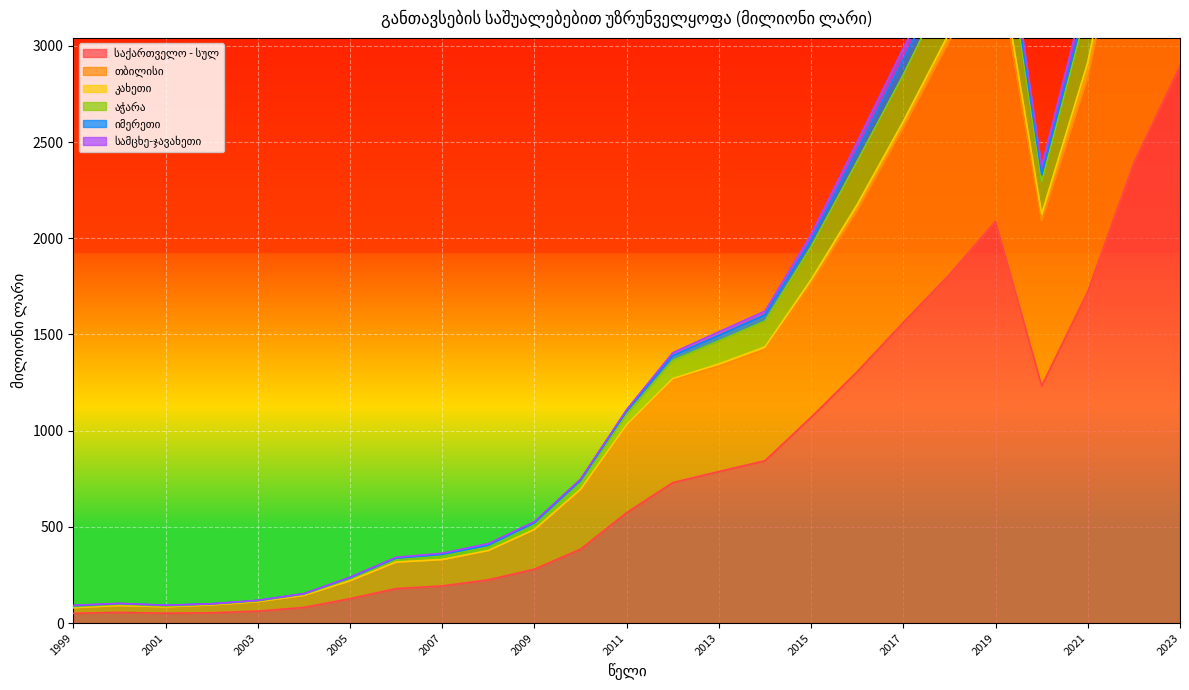

At which category is the sum across all series the highest?

2023